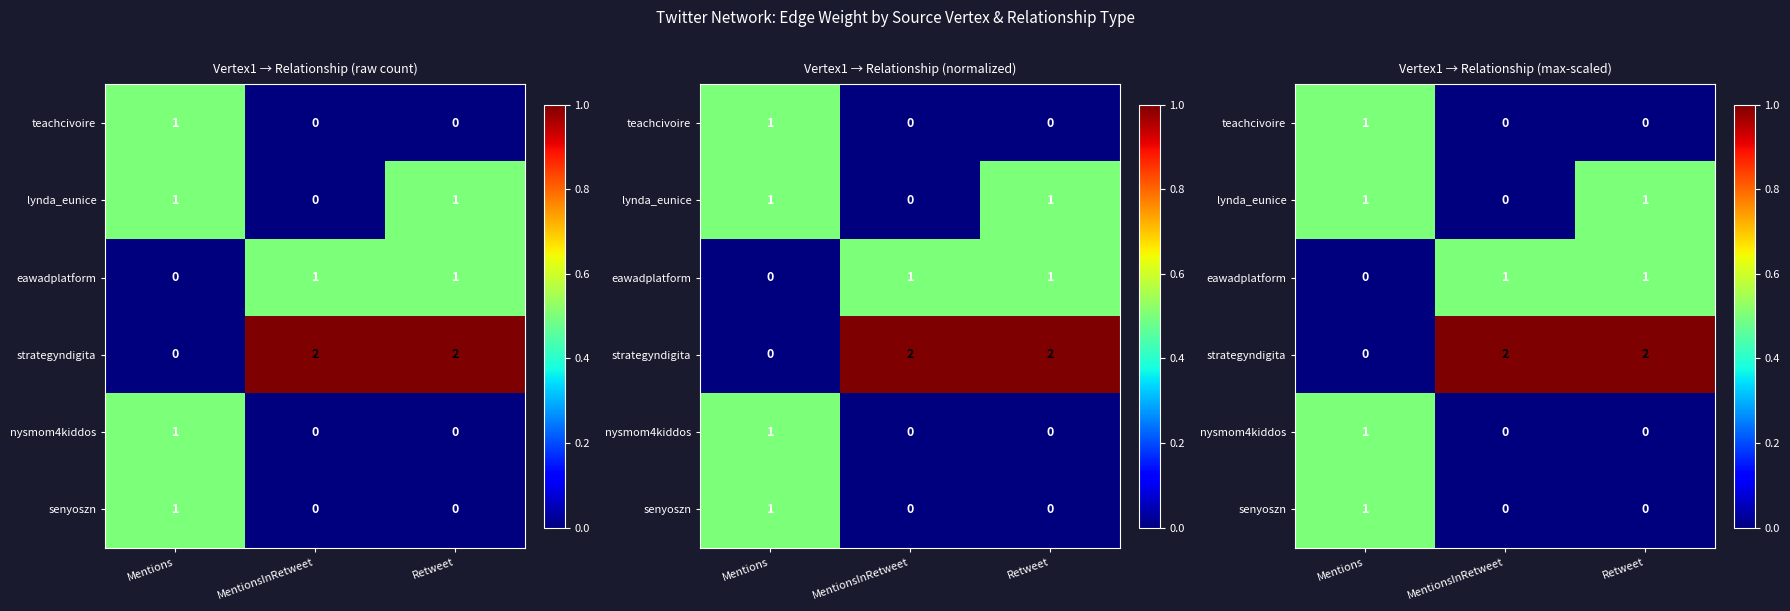

The strategyndigita series shows 0.5 at Mentions. True or false?

False